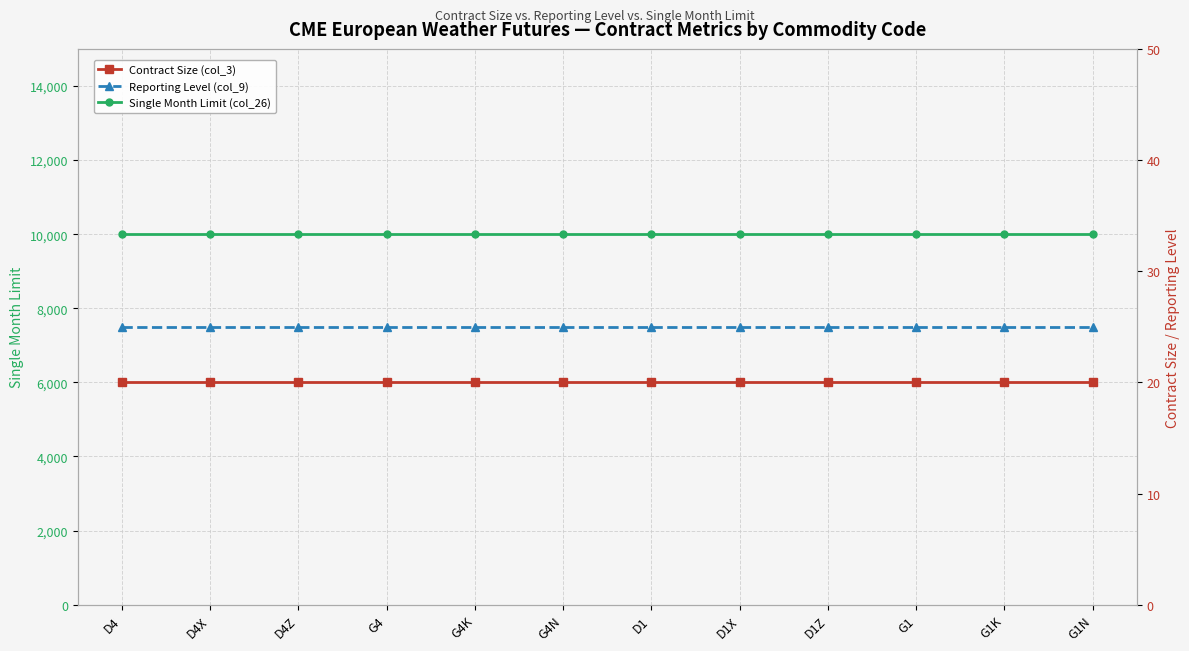

Reading left to right, what are all the values shown in this chart?

Single Month Limit (col_26): D4=10000	D4X=10000	D4Z=10000	G4=10000	G4K=10000	G4N=10000	D1=10000	D1X=10000	D1Z=10000	G1=10000	G1K=10000	G1N=10000
Contract Size (col_3): D4=20	D4X=20	D4Z=20	G4=20	G4K=20	G4N=20	D1=20	D1X=20	D1Z=20	G1=20	G1K=20	G1N=20
Reporting Level (col_9): D4=25	D4X=25	D4Z=25	G4=25	G4K=25	G4N=25	D1=25	D1X=25	D1Z=25	G1=25	G1K=25	G1N=25